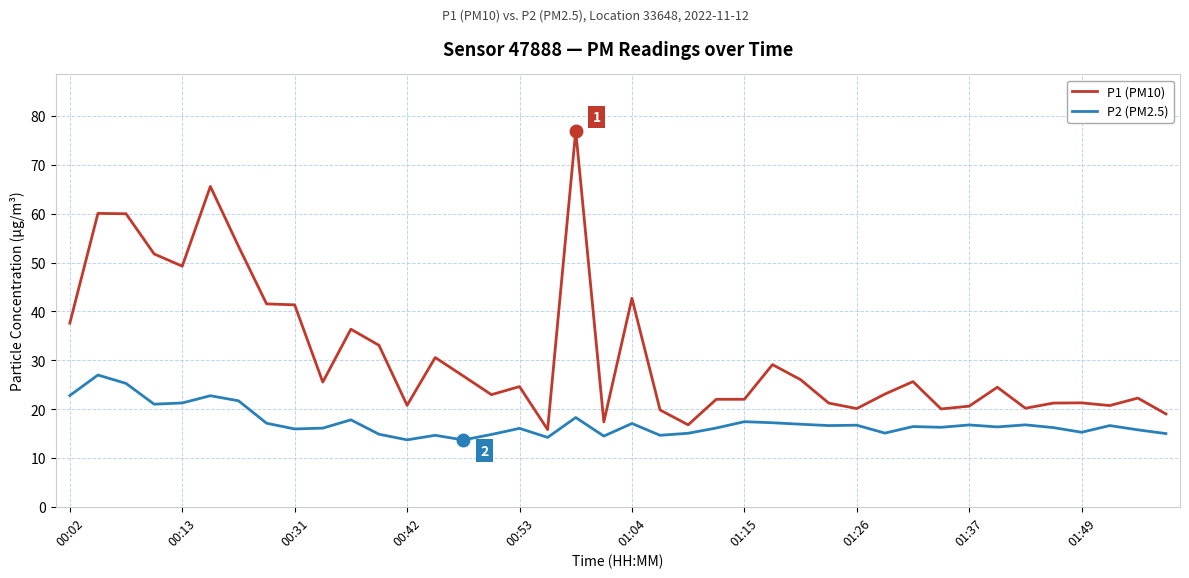

True or false: P1 (PM10) and P2 (PM2.5) cross at least once.

False